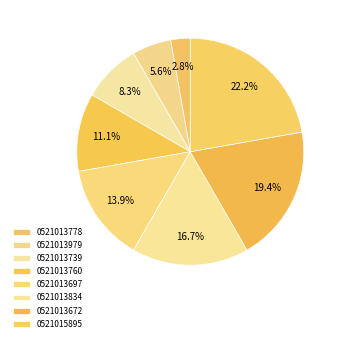

To the nearest percent, what percentage of the pie is 0521013979?

6%